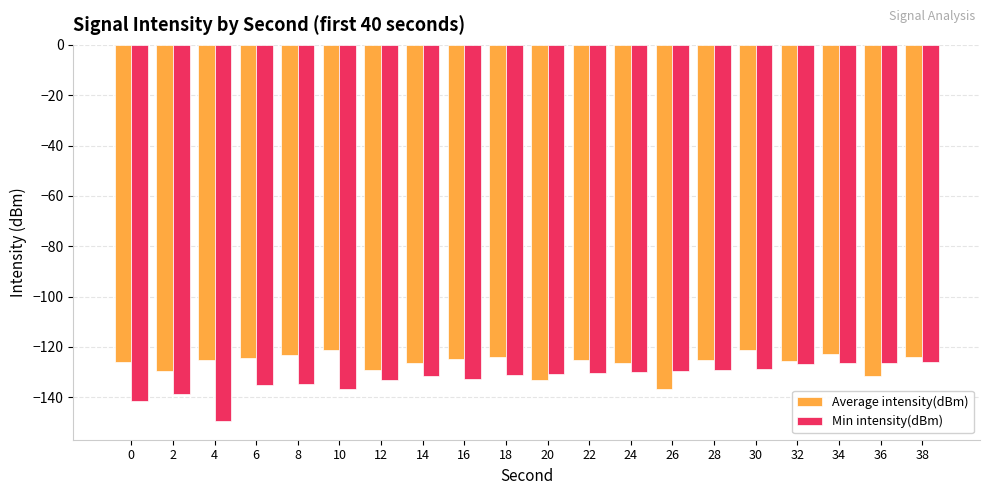

What are all the series names shown in the legend?

Average intensity(dBm), Min intensity(dBm)